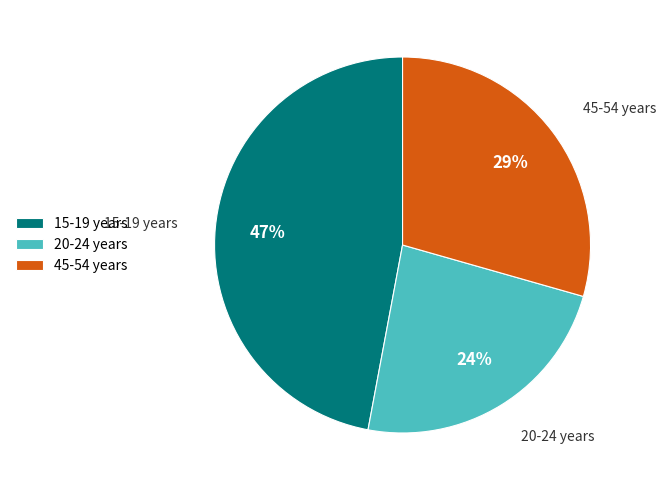

Is the sum of 45-54 years and 15-19 years greater than half?

Yes